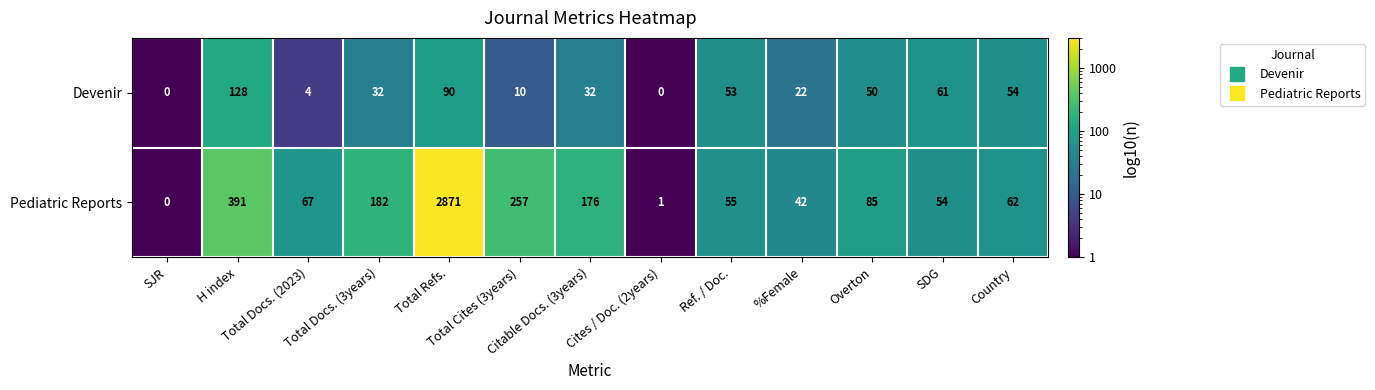

What is the sum of all Pediatric Reports values?

4243